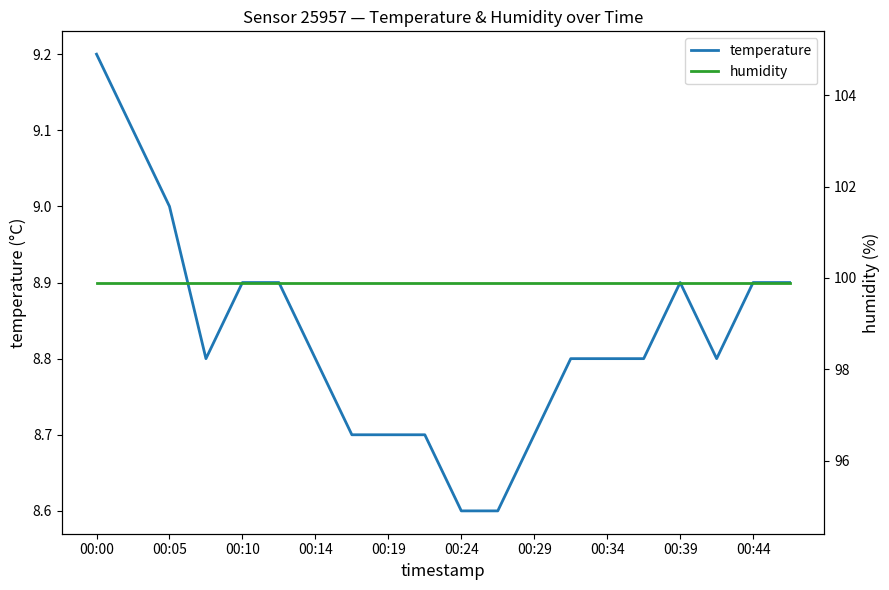

True or false: humidity and temperature cross at least once.

False